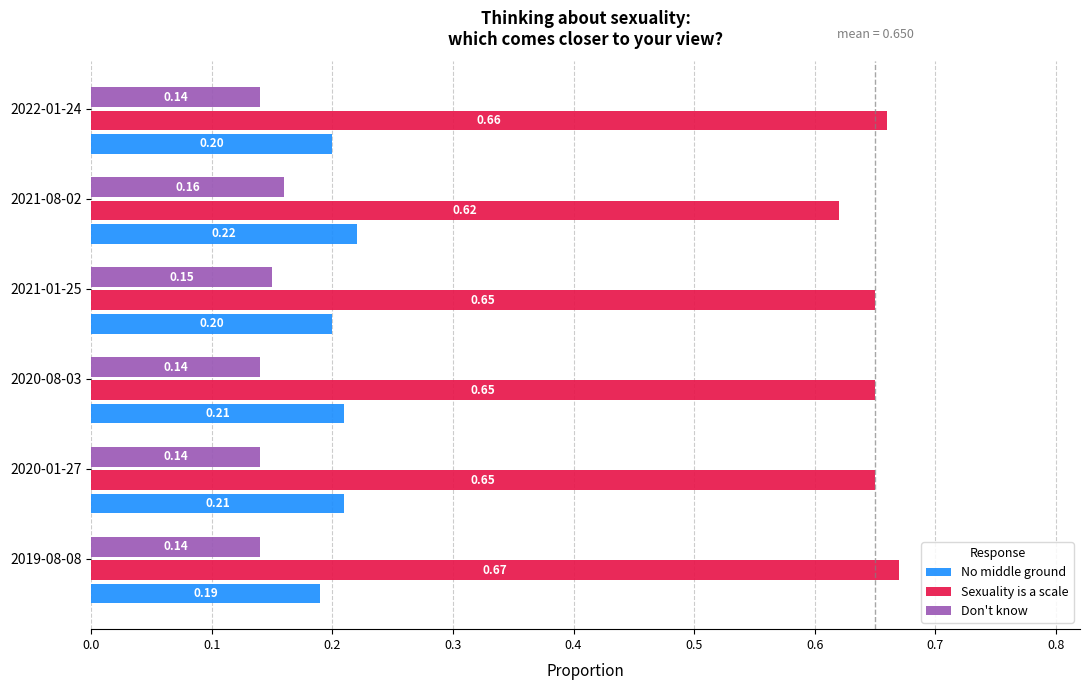

What position from the left is 2019-08-08?

1